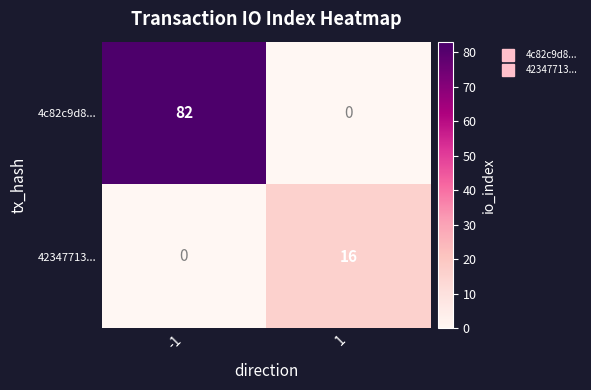

What is the difference between the maximum and minimum values in the 4c82c9d8... series?

82